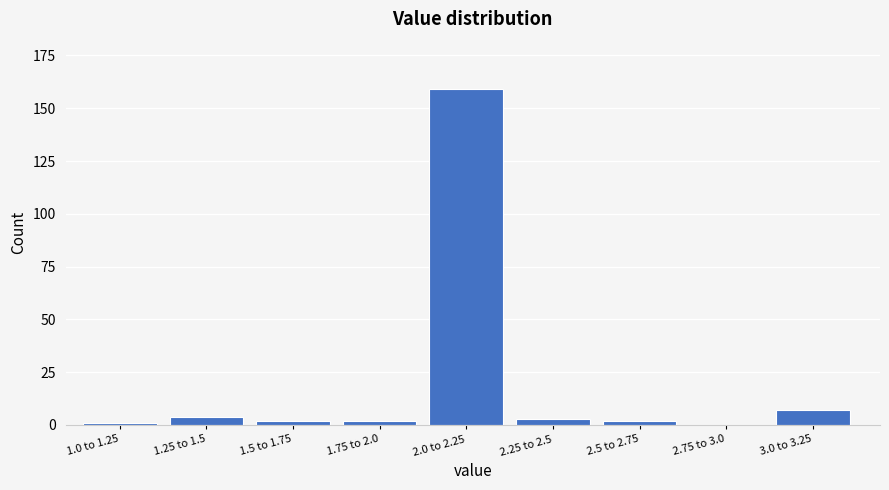

Reading left to right, extract all data points from this chart.

1.0 to 1.25=1	1.25 to 1.5=4	1.5 to 1.75=2	1.75 to 2.0=2	2.0 to 2.25=159	2.25 to 2.5=3	2.5 to 2.75=2	2.75 to 3.0=0	3.0 to 3.25=7